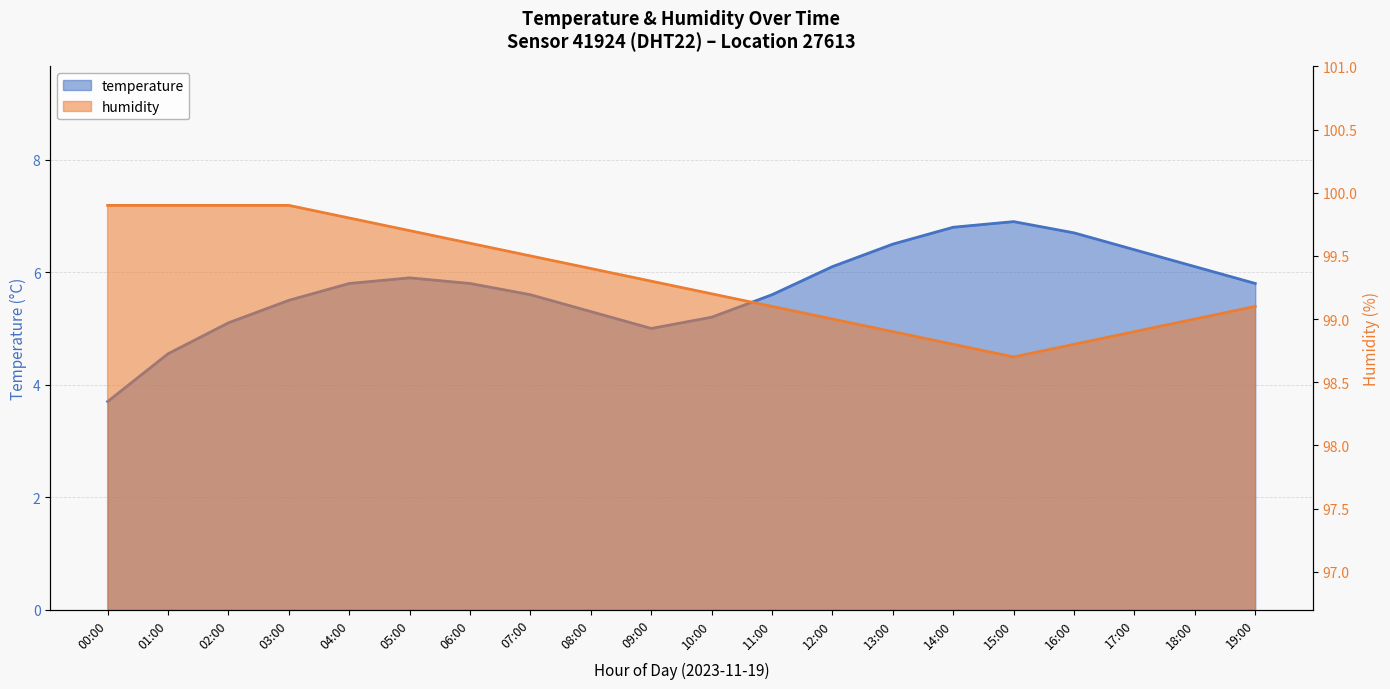

What is the label of the 16th point from the left?

15:00